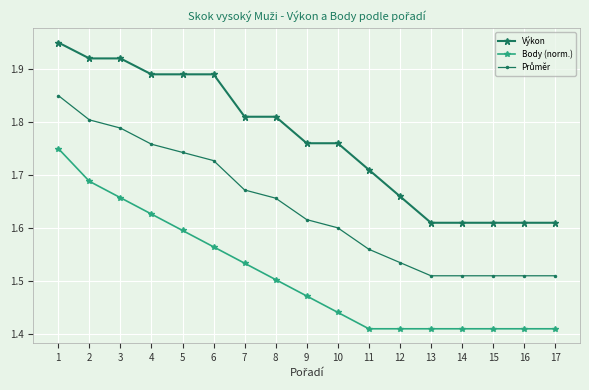

Is this an area chart (filled region under the line)?

No